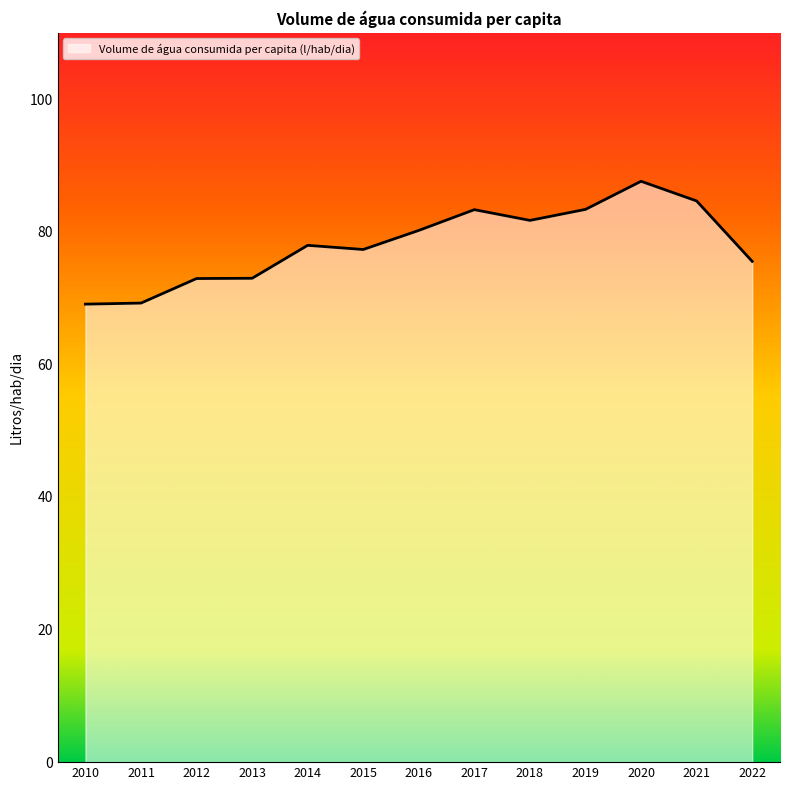

At which category does the chart reach its peak across all series?

2020